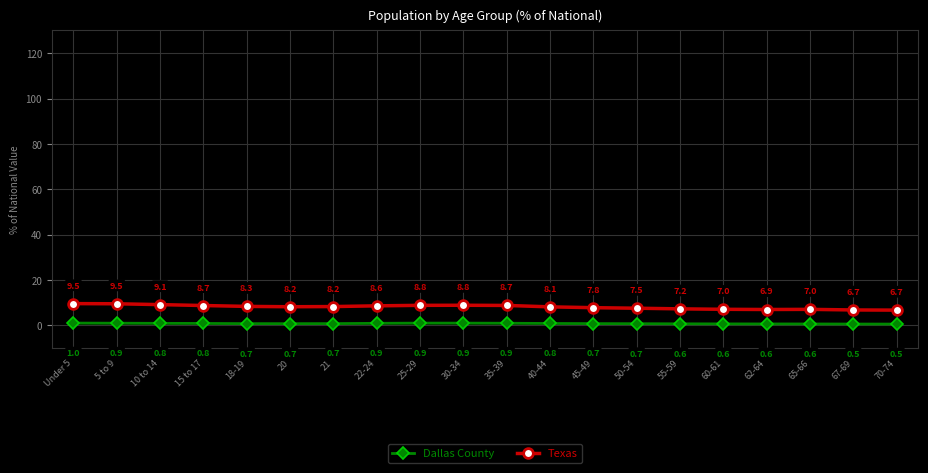

The Texas series shows 3.3 at 21. True or false?

False